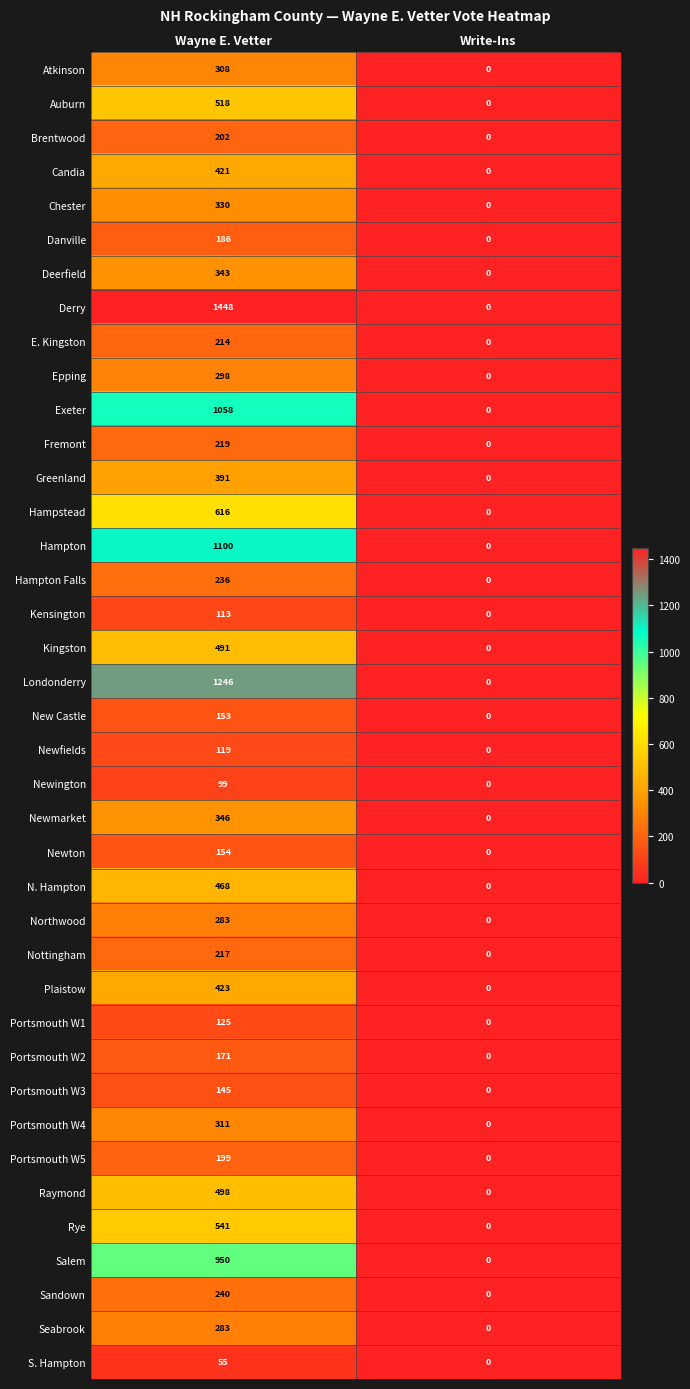

What is the sum of all Greenland values?

391